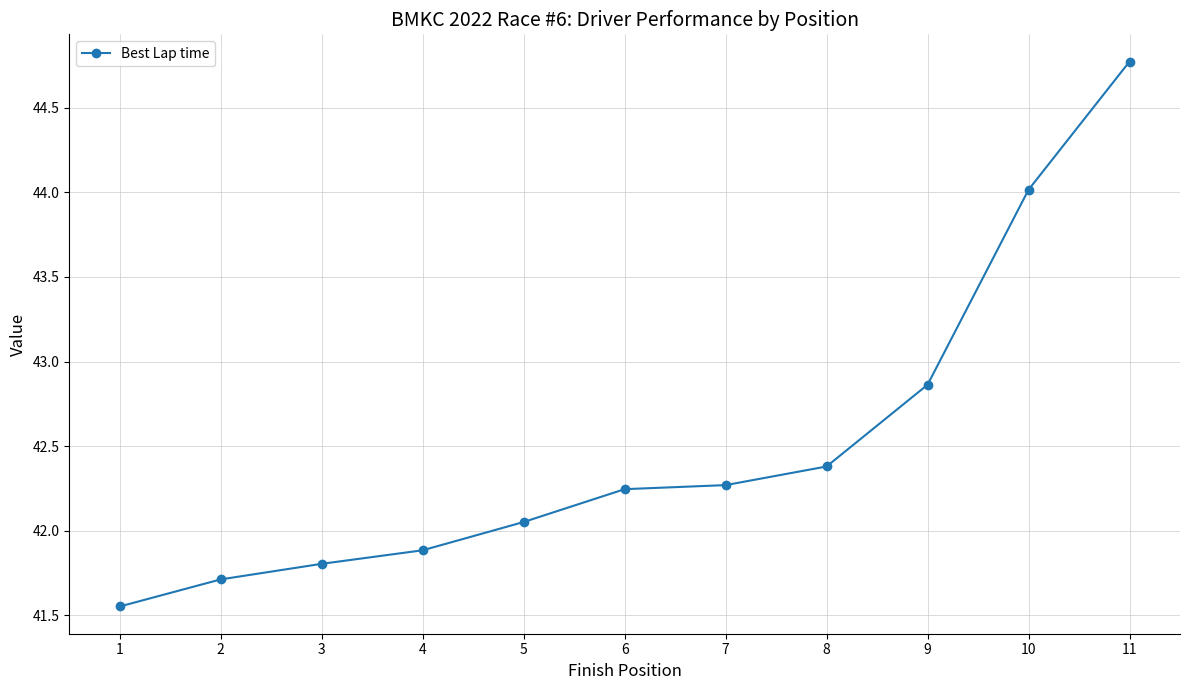

Which label corresponds to the smallest value in the chart?

1